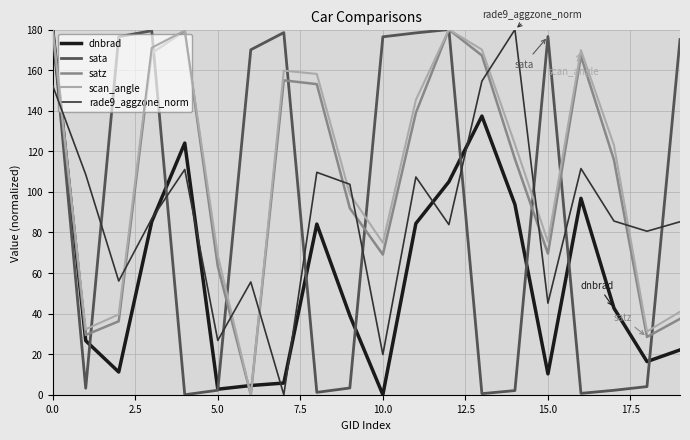

What is the difference between the maximum and minimum values in the rade9_aggzone_norm series?

180.0